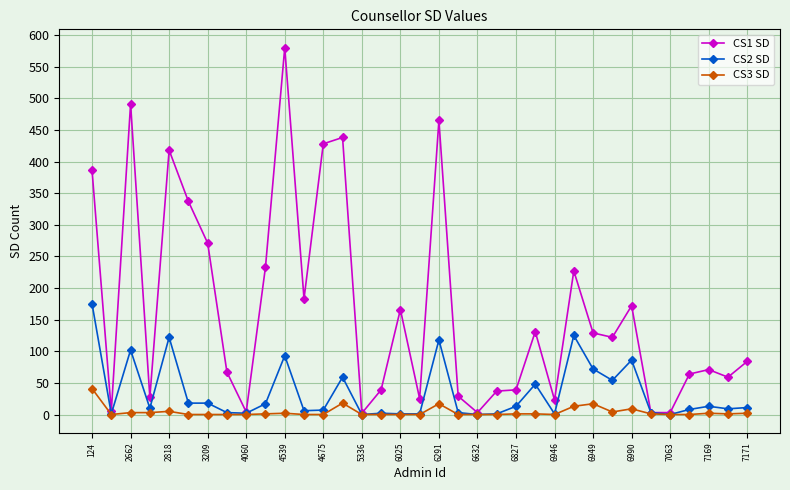

What is the greatest value displayed?

580